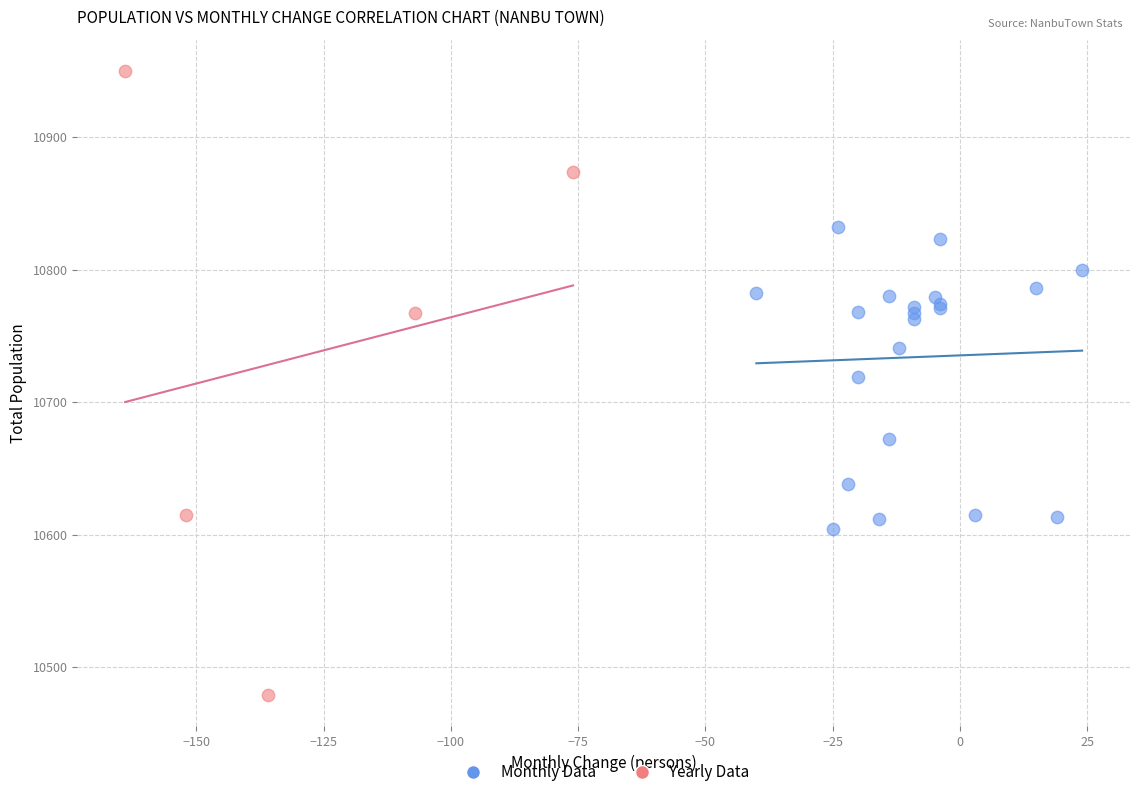

Which series has the widest spread of Y values?

Yearly Data